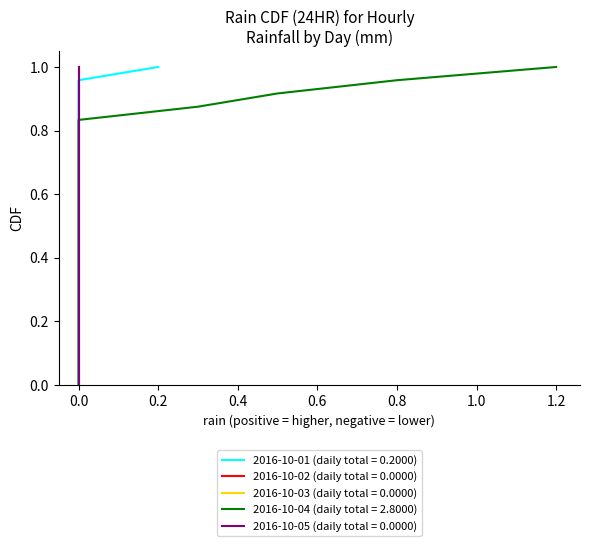

Which series has the largest total across all categories?

2016-10-04